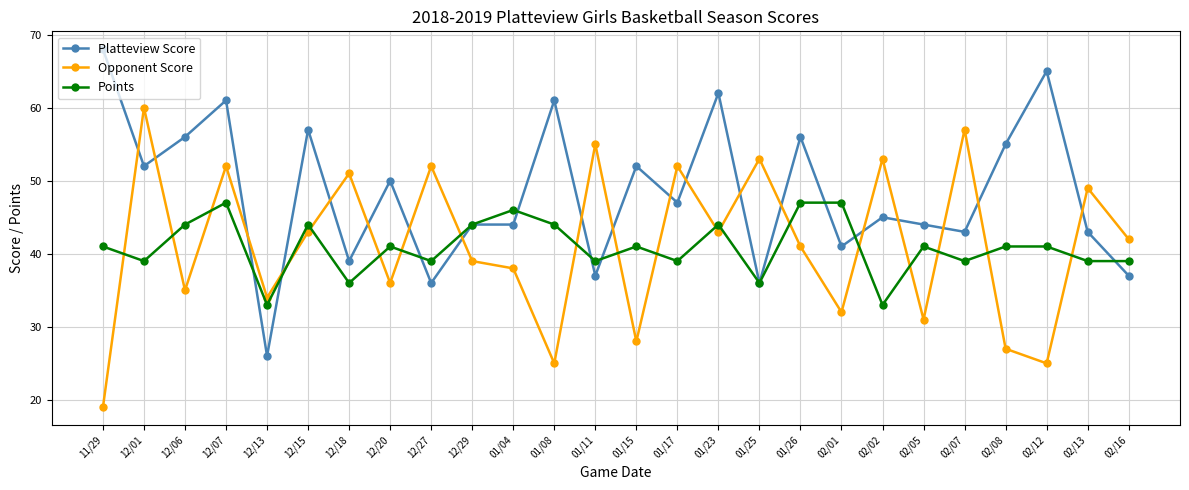

What is the label of the 13th point from the right?

01/15